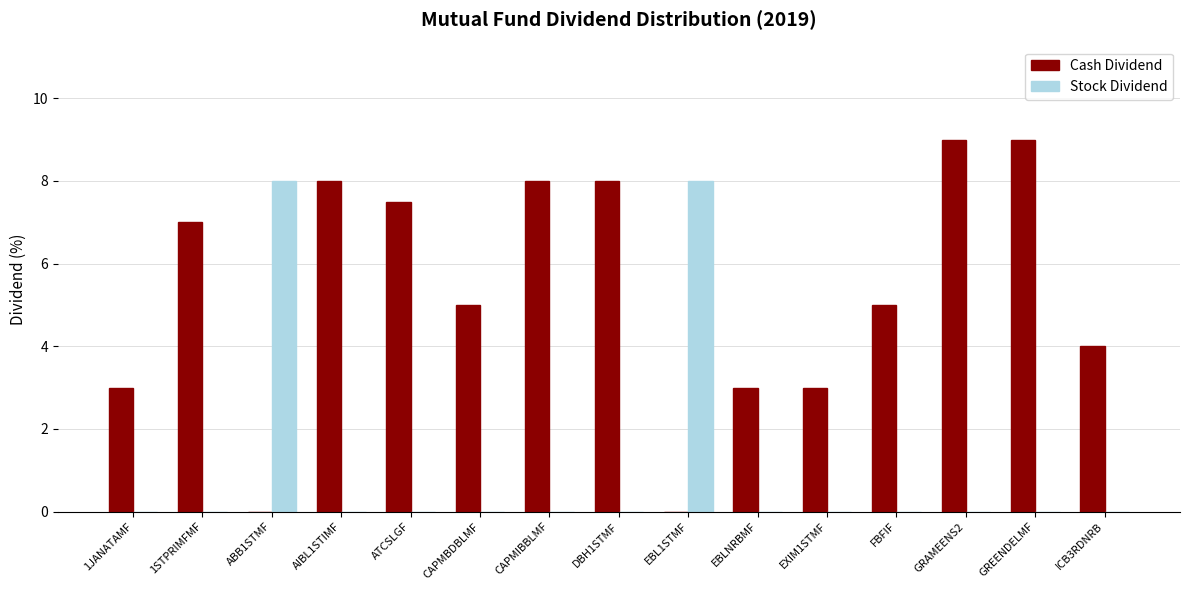

What is the average value of the Stock Dividend series?

1.1